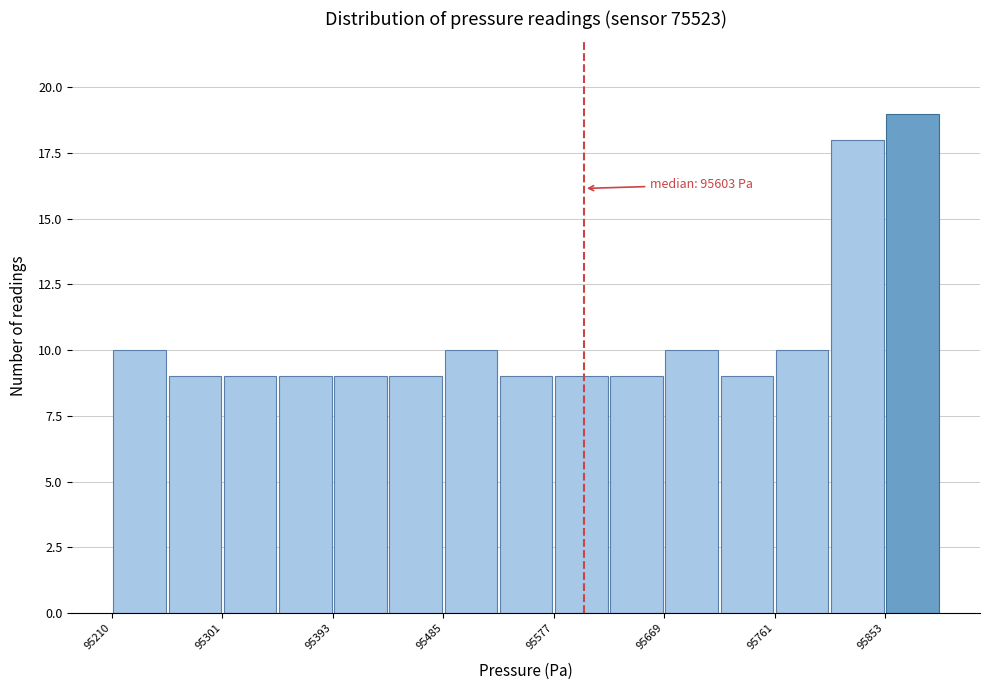

Over which range of the x-axis is the bar tallest?

95850 to 95900